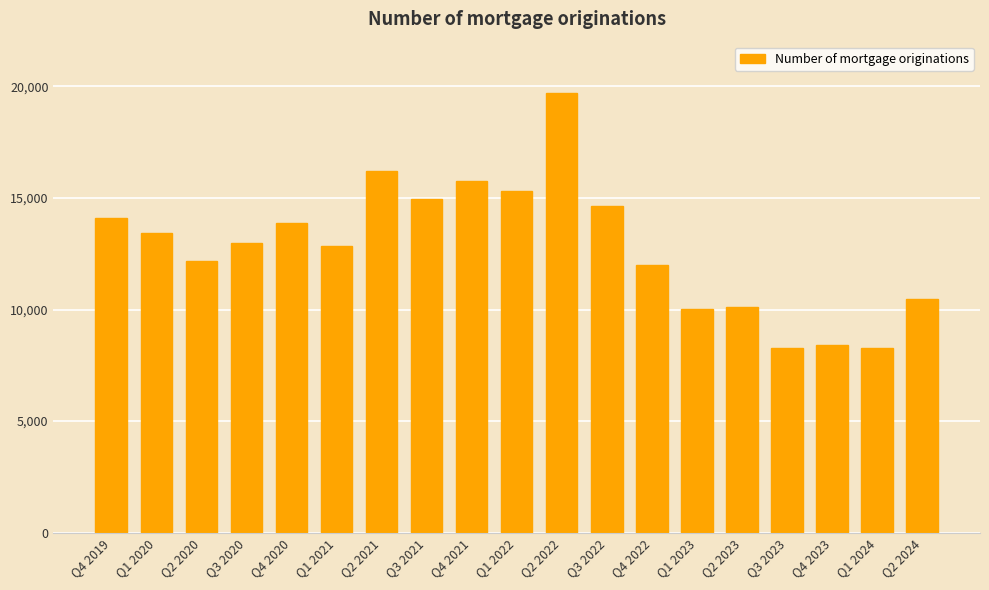

Which has a higher value, Q1 2022 or Q2 2022?

Q2 2022